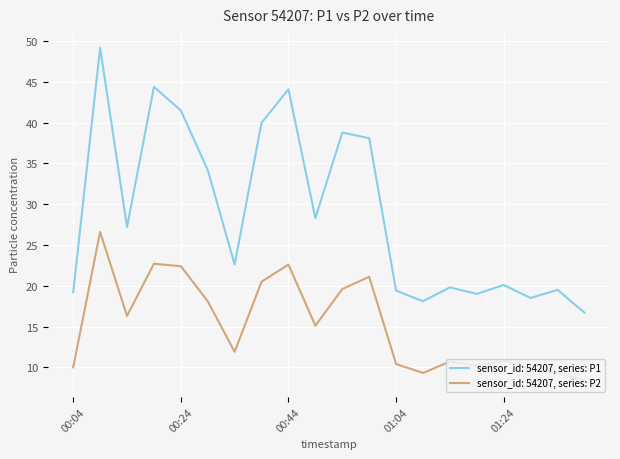

Which series has the largest total across all categories?

sensor_id: 54207, series: P1